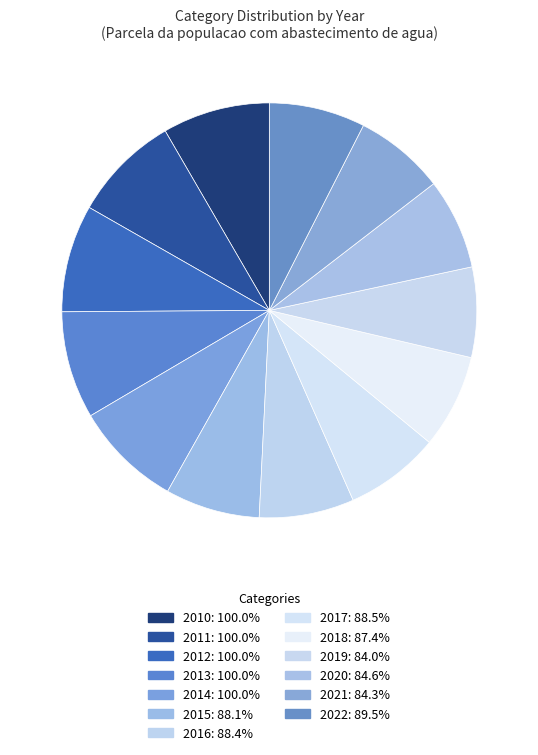

Which has a higher value, 2014 or 2013?

2014